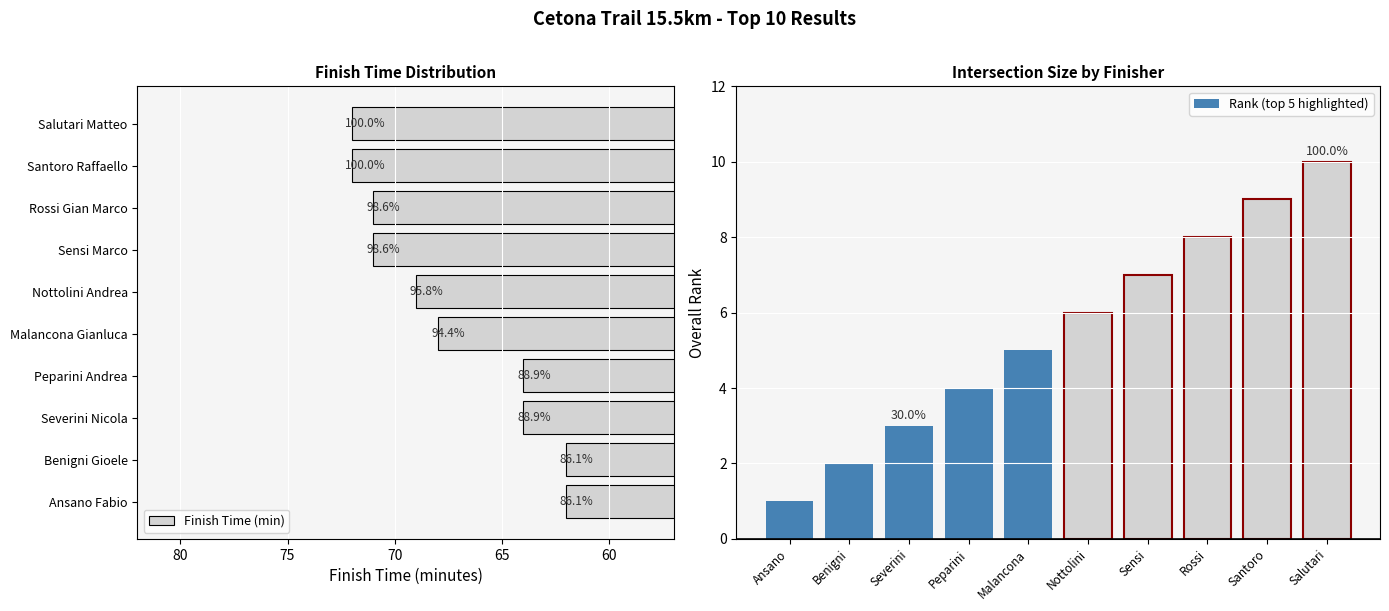

Reading left to right, transcribe all the data shown in this chart.

Finish Time (min): 62	62	64	64	68	69	71	71	72	72
Rank (top 5 highlighted): 1	2	3	4	5	6	7	8	9	10